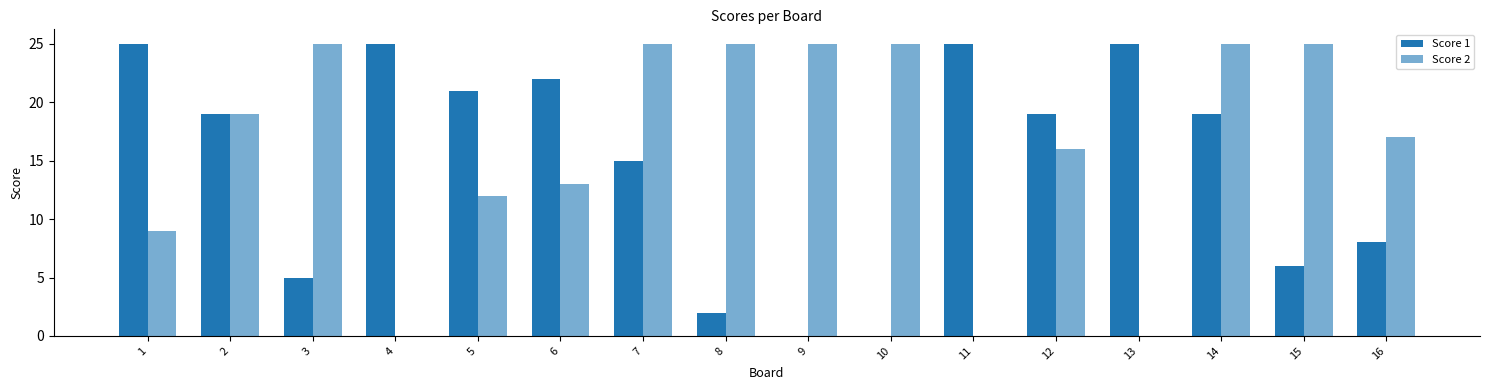

How many groups of bars are there?

16